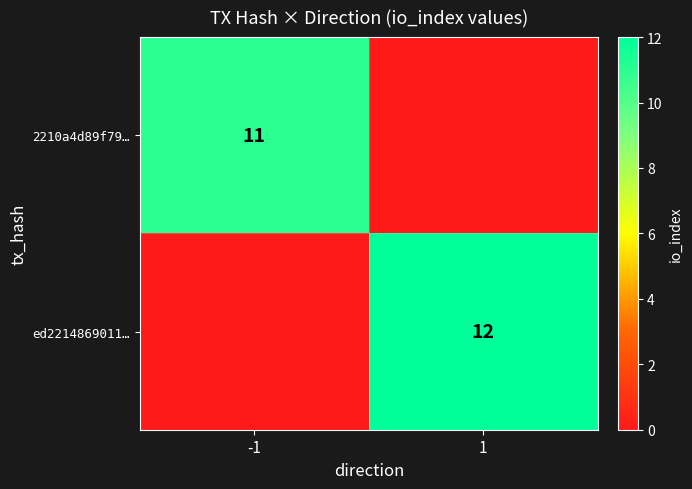

The 2210a4d89f79… series shows 7 at -1. True or false?

False